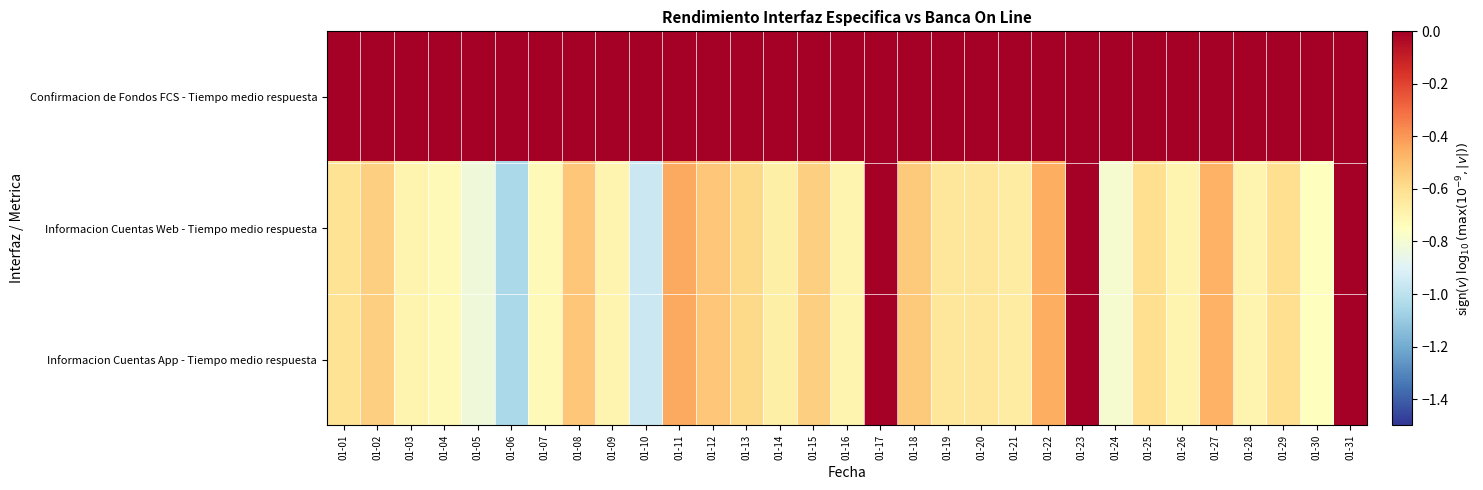

Which category has the lowest value across all series?

01-06